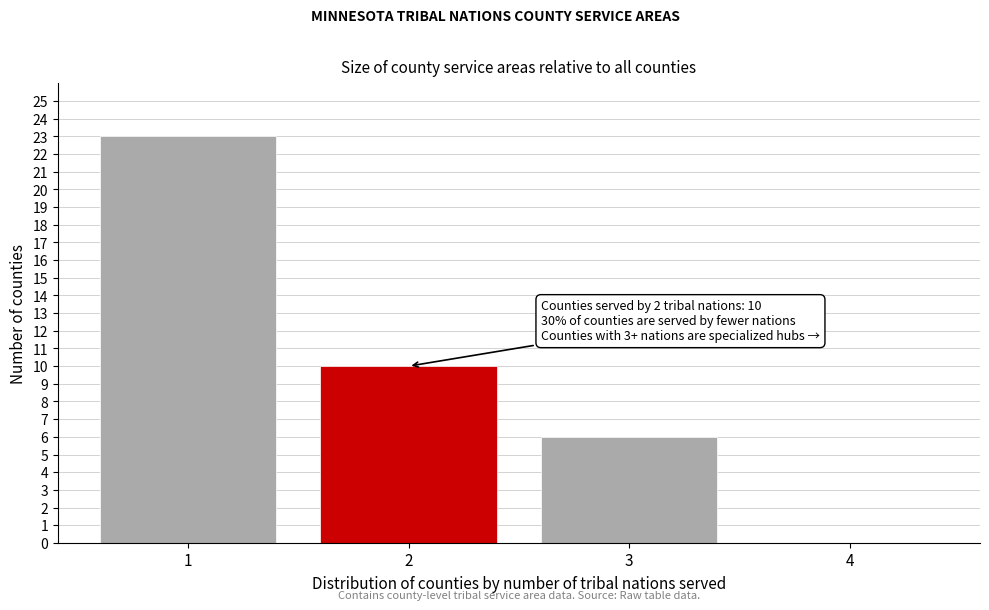

Which range on the x-axis has the tallest bar?

0.5 to 1.5